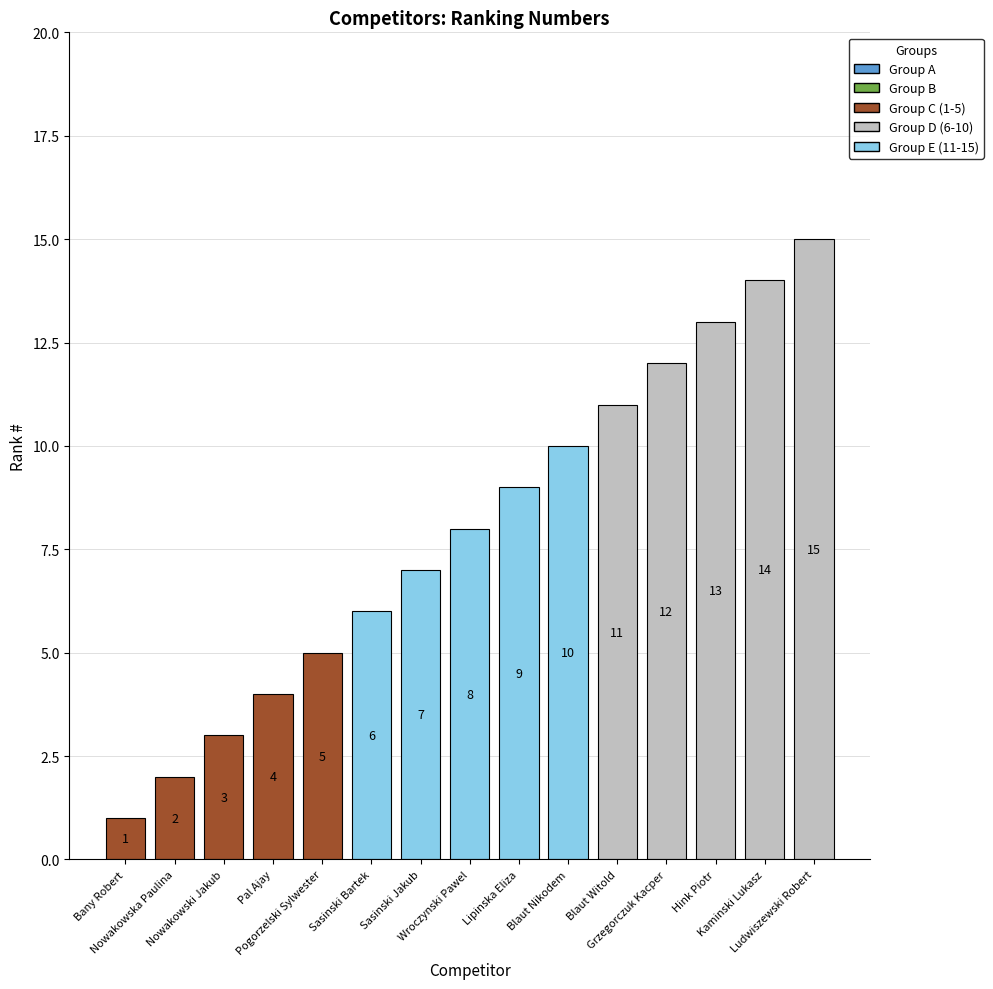

Reading left to right, what are all the values shown in this chart?

Bany Robert=1	Nowakowska Paulina=2	Nowakowski Jakub=3	Pal Ajay=4	Pogorzelski Sylwester=5	Sasinski Bartek=6	Sasinski Jakub=7	Wroczynski Pawel=8	Lipinska Eliza=9	Blaut Nikodem=10	Blaut Witold=11	Grzegorczuk Kacper=12	Hink Piotr=13	Kaminski Lukasz=14	Ludwiszewski Robert=15